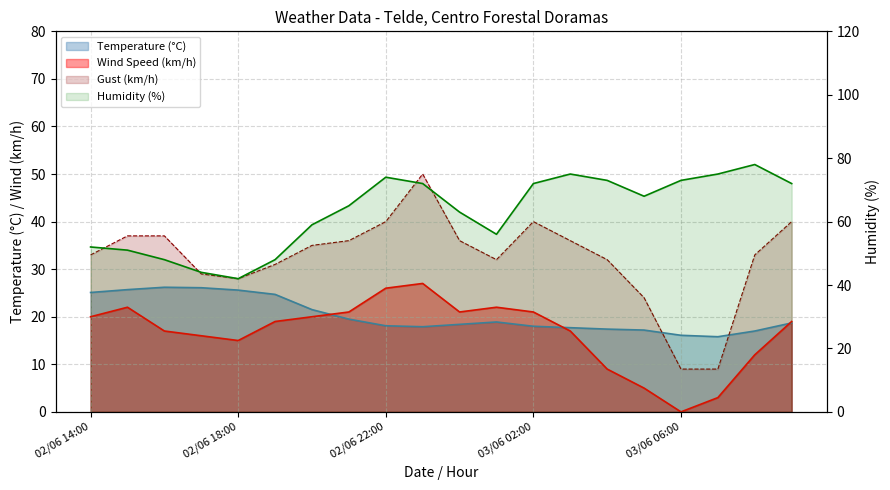

How many values exceed 68?

9